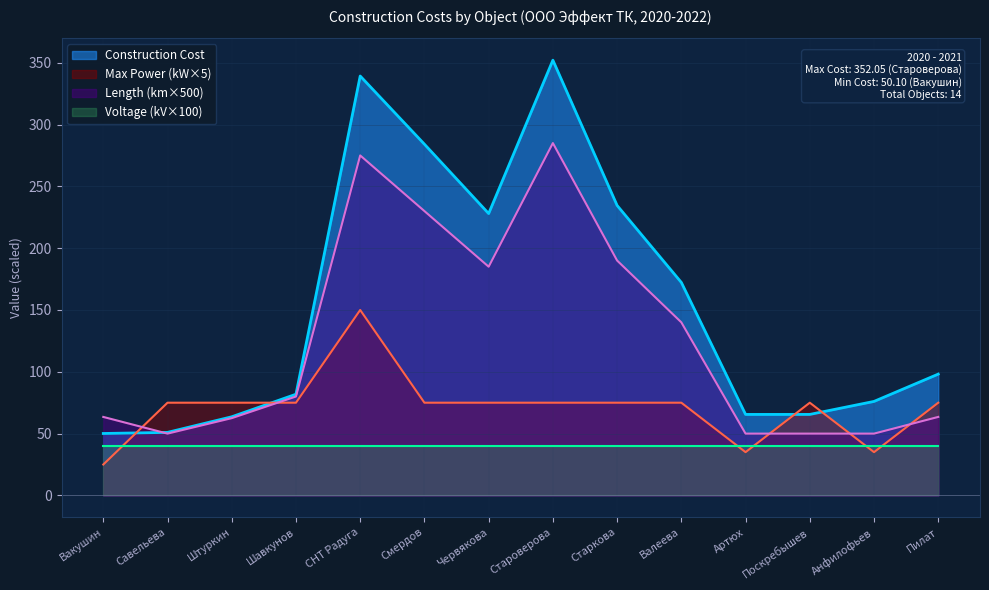

Does the chart have visible grid lines?

Yes